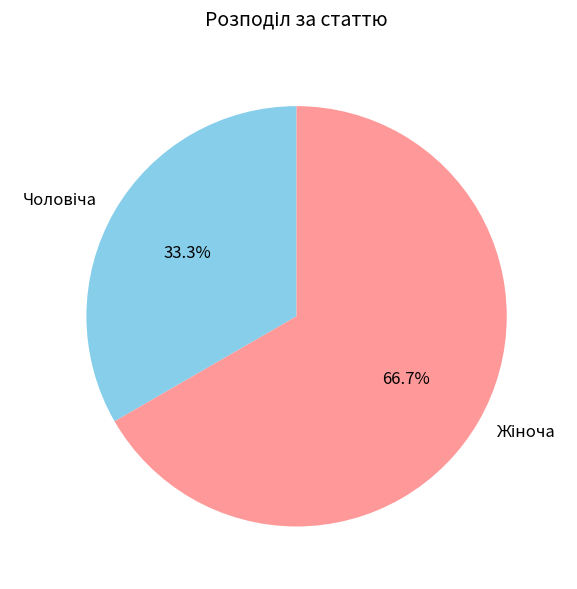

Does any single category account for the majority?

Yes